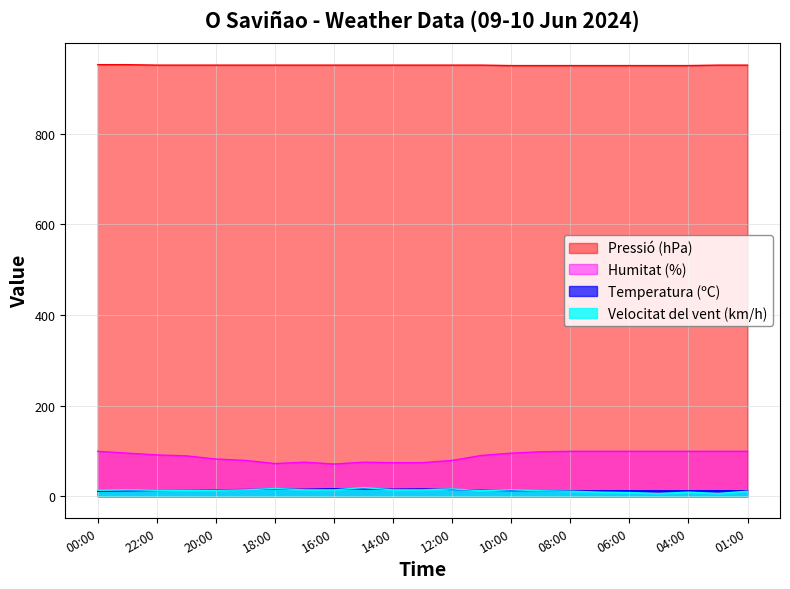

True or false: Humitat (%) and Velocitat del vent (km/h) cross at least once.

False